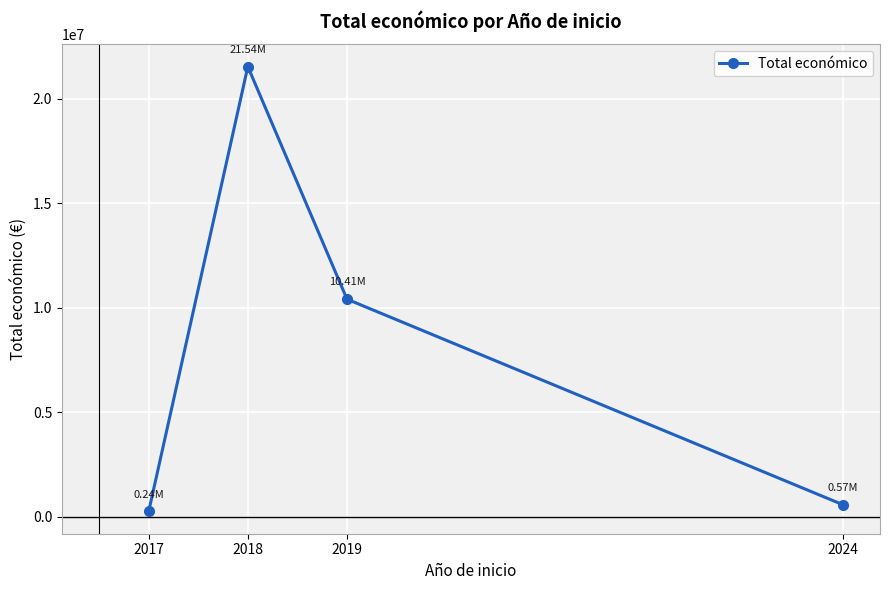

Reading left to right, transcribe all the data shown in this chart.

243724	21539578	10405943	569416